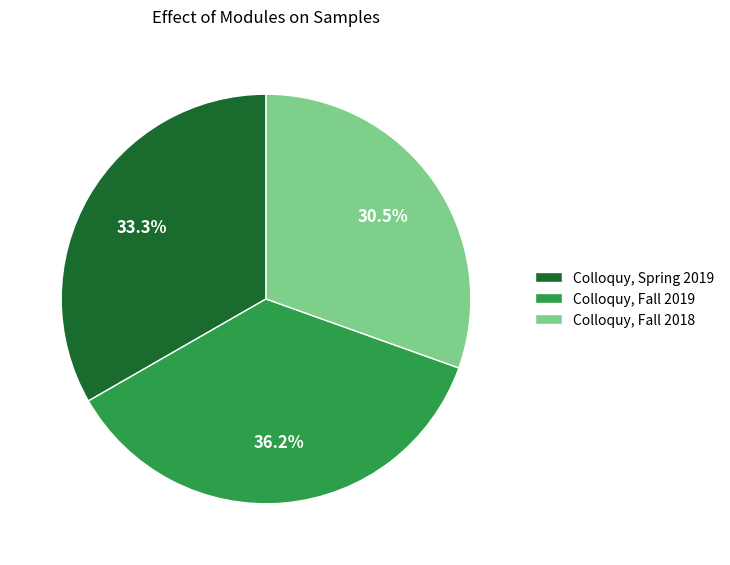

To the nearest percent, what is the combined percentage of Colloquy, Fall 2019 and Colloquy, Spring 2019?

70%